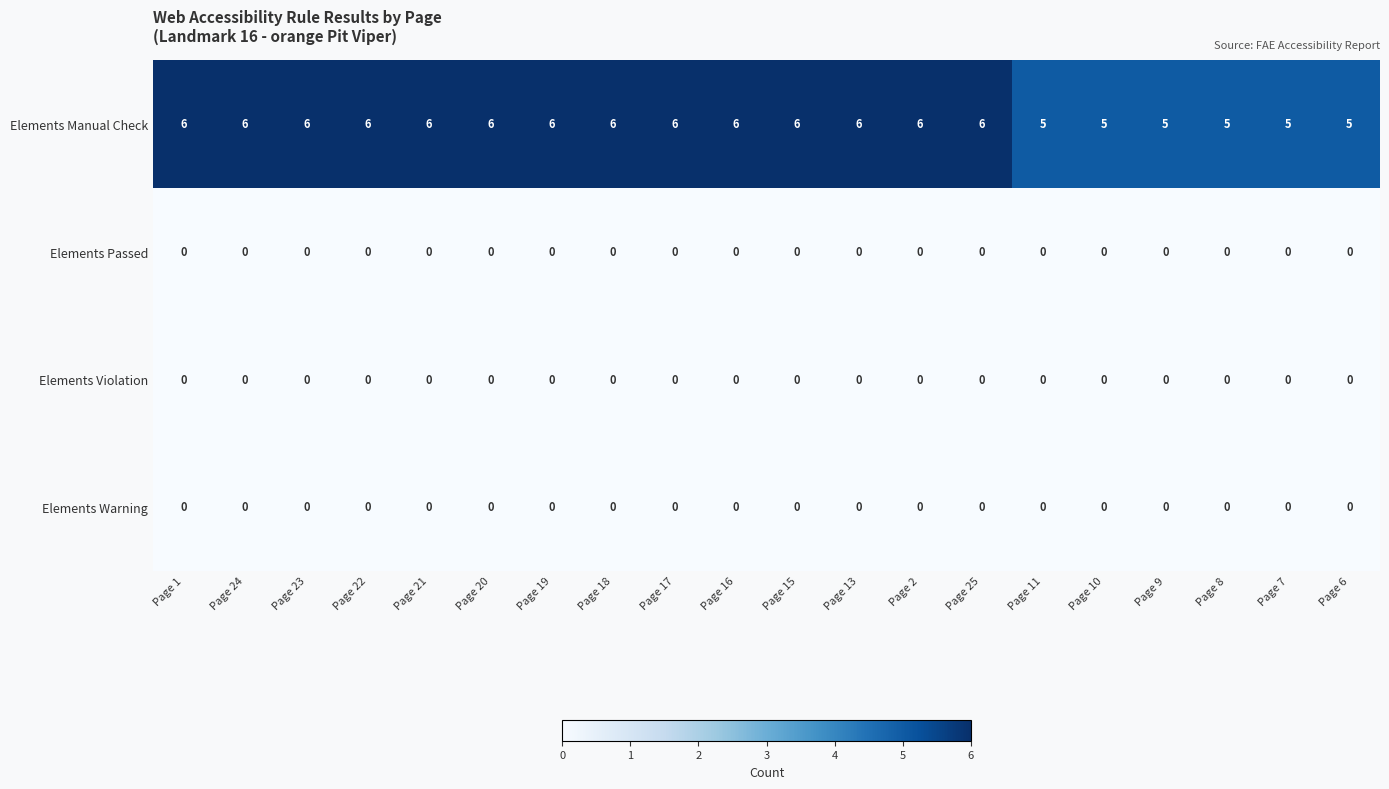

Which series has the largest range (max minus min)?

Elements Manual Check